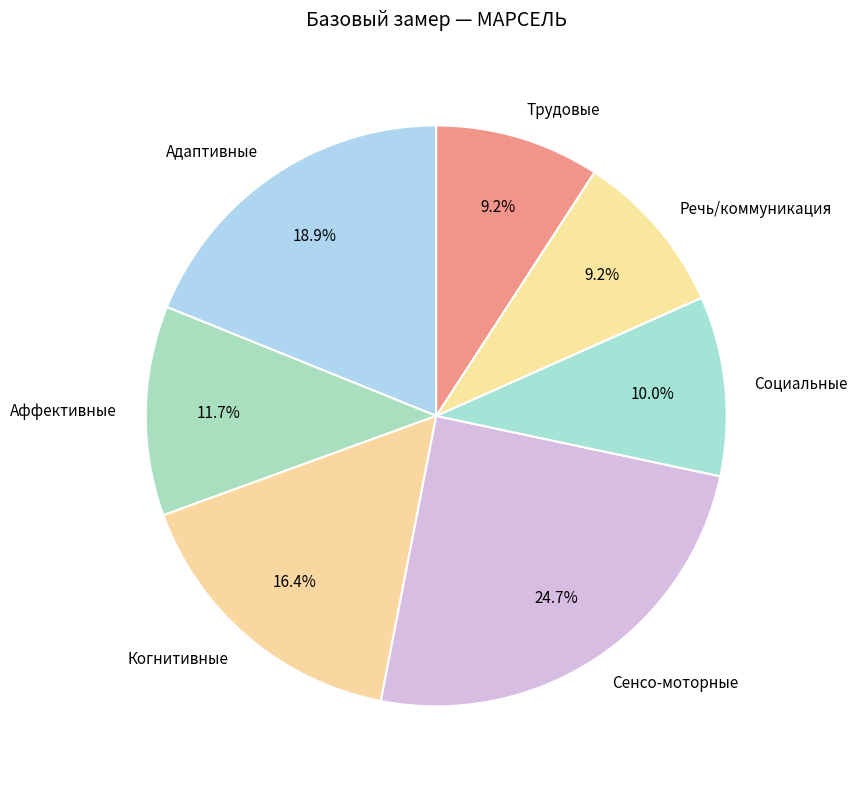

To the nearest percent, what portion does Адаптивные represent?

19%